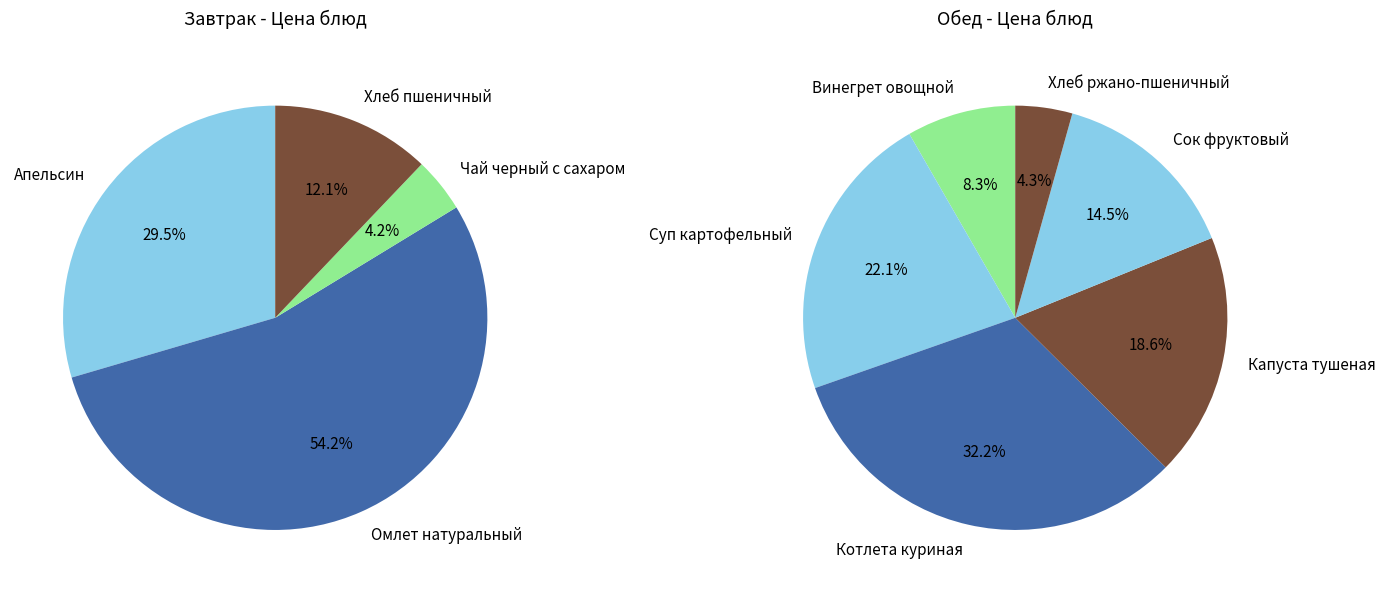

How many segments does this pie chart have?

10